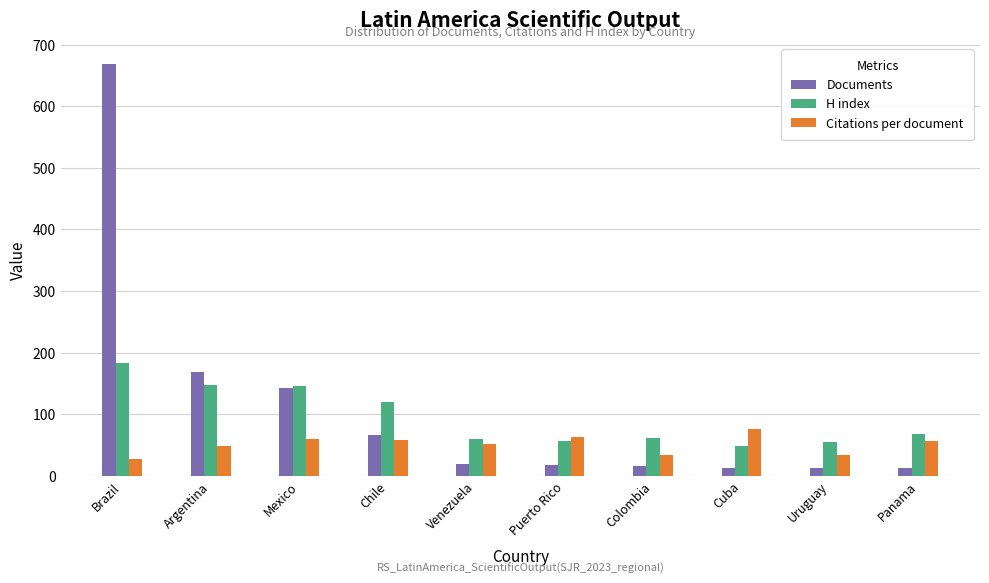

What is the lowest value of the H index series?

48.0